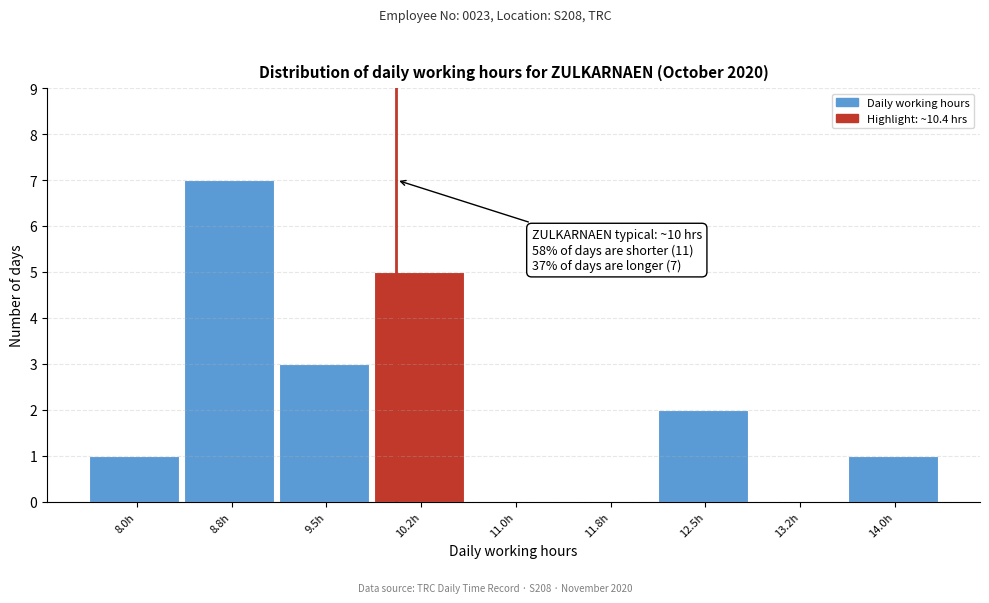

Reading left to right, extract all data points from this chart.

8.0h=1	8.8h=7	9.5h=3	10.2h=5	11.0h=0	11.8h=0	12.5h=2	13.2h=0	14.0h=1